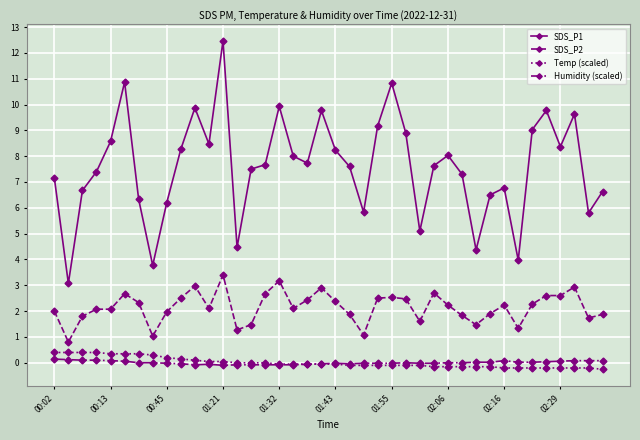

True or false: Humidity (scaled) and SDS_P2 cross at least once.

False